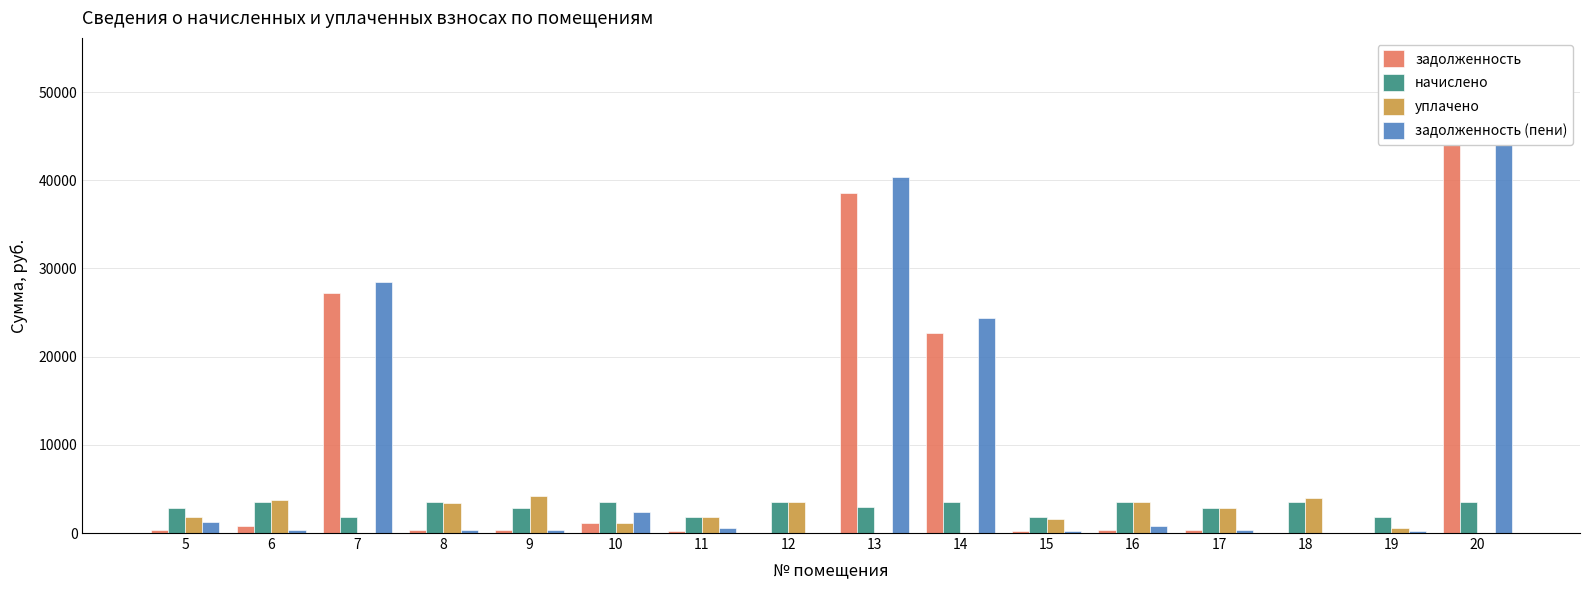

What are all the series names shown in the legend?

задолженность, начислено, уплачено, задолженность (пени)